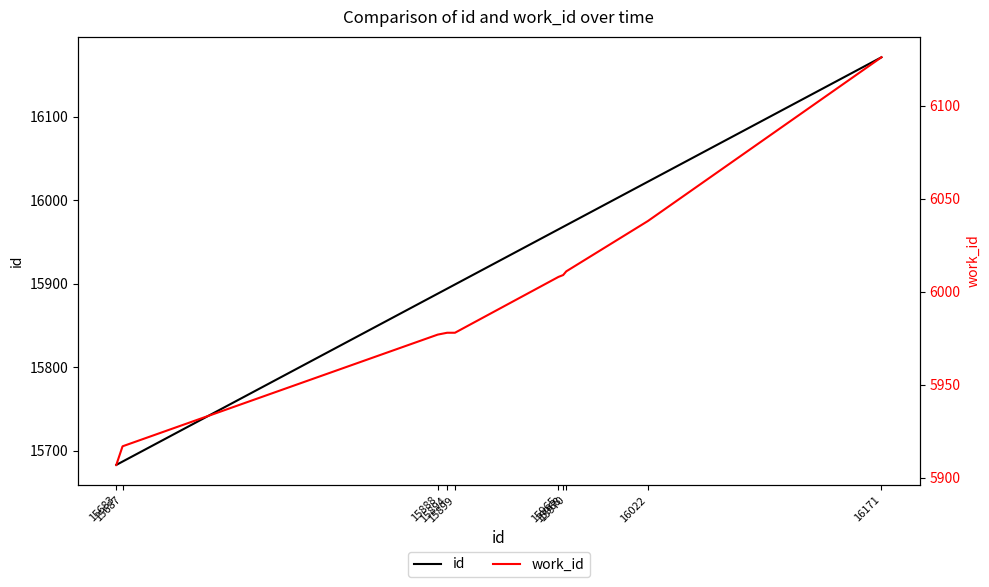

What is the approximate value of work_id at 15899?

5978